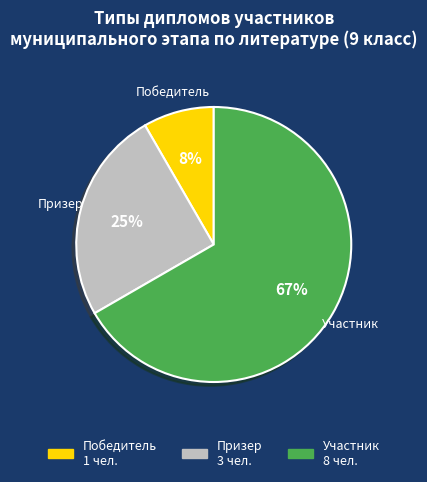

Which category has the biggest portion of the pie?

Участник